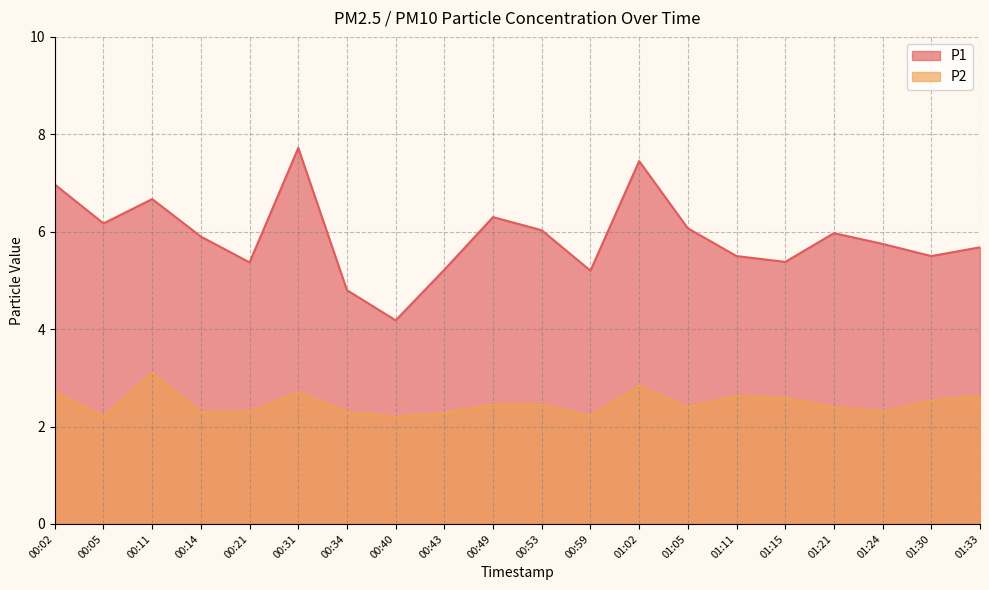

Rank the categories by P2 value from lowest to highest.

00:05, 00:40, 00:59, 00:43, 00:14, 00:21, 00:34, 01:24, 01:05, 01:21, 00:49, 00:53, 01:30, 01:15, 01:11, 01:33, 00:02, 00:31, 01:02, 00:11